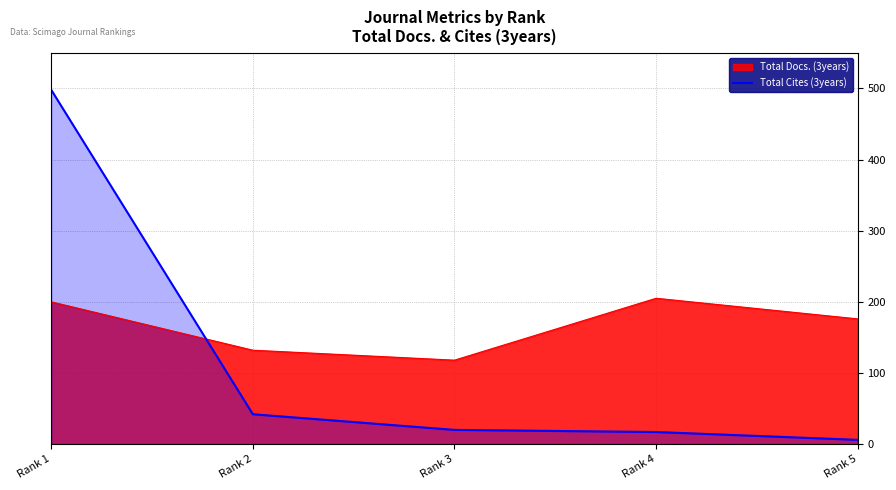

Which series has the largest total across all categories?

Total Docs. (3years)